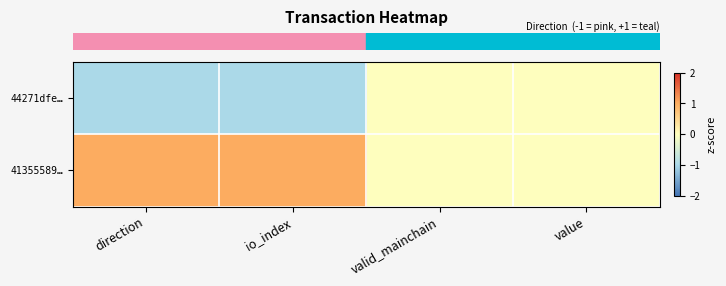

Which label corresponds to the smallest value in the chart?

direction